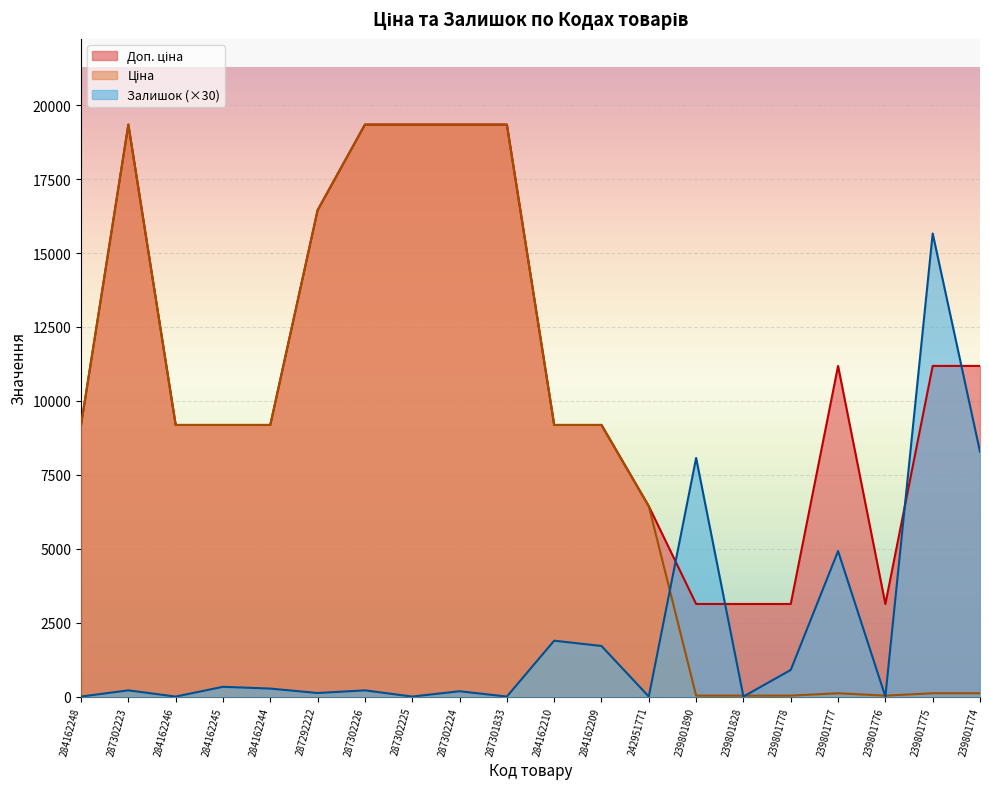

True or false: Доп. ціна has more than 1 interior local peaks.

True